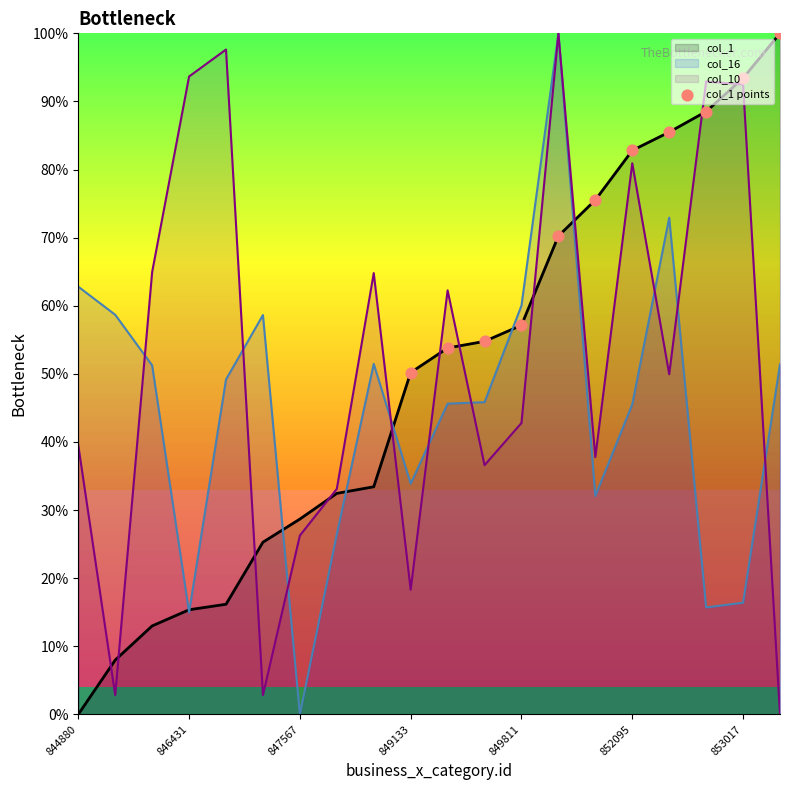

What is the highest value of the col_1 series?

100.0